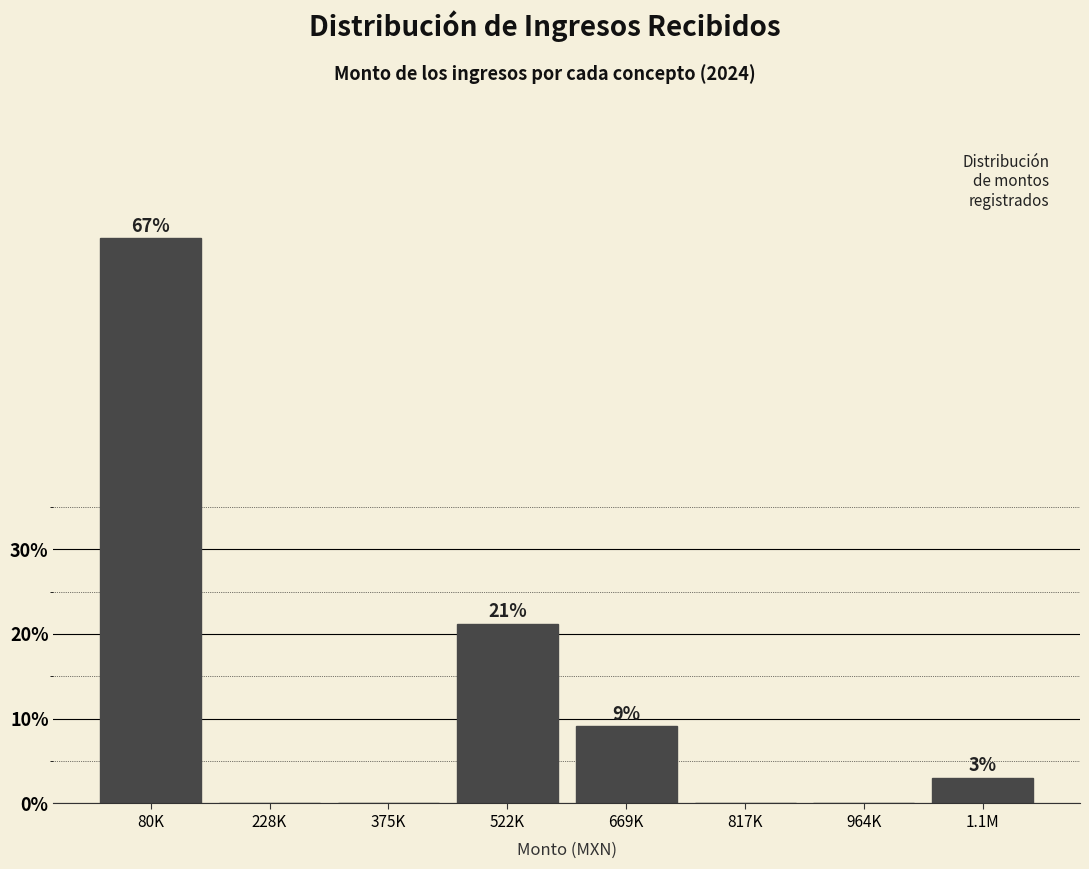

Which category has the highest value across all series?

80K